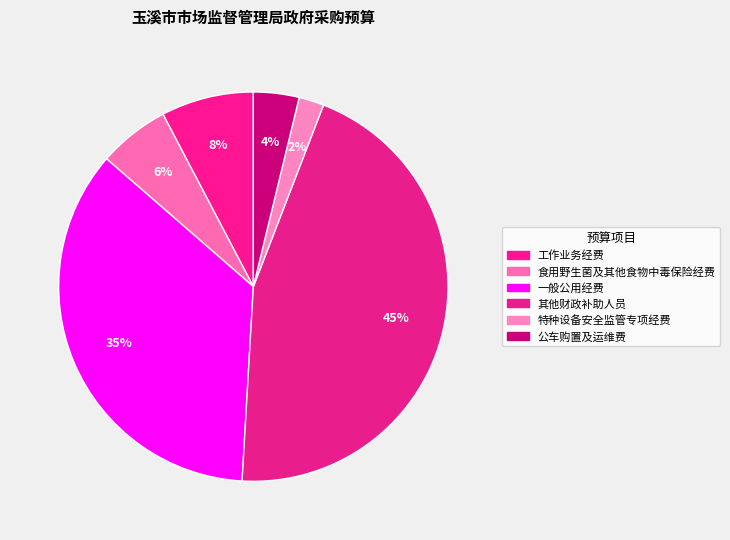

The 工作业务经费 slice represents 8% of the pie. True or false?

True